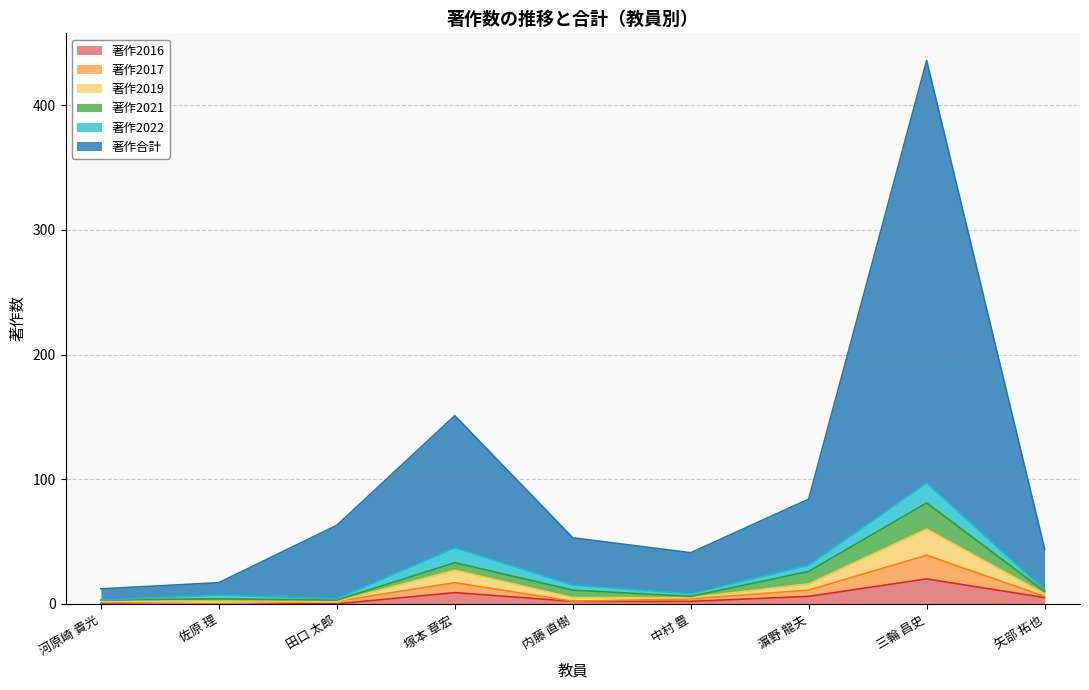

Where is the first local minimum for 著作2019?

田口 太郎